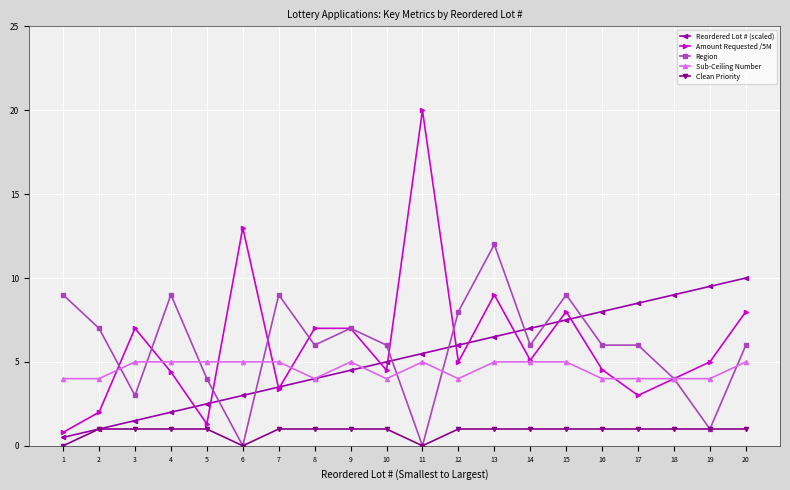

Count the number of data series in this chart.

5